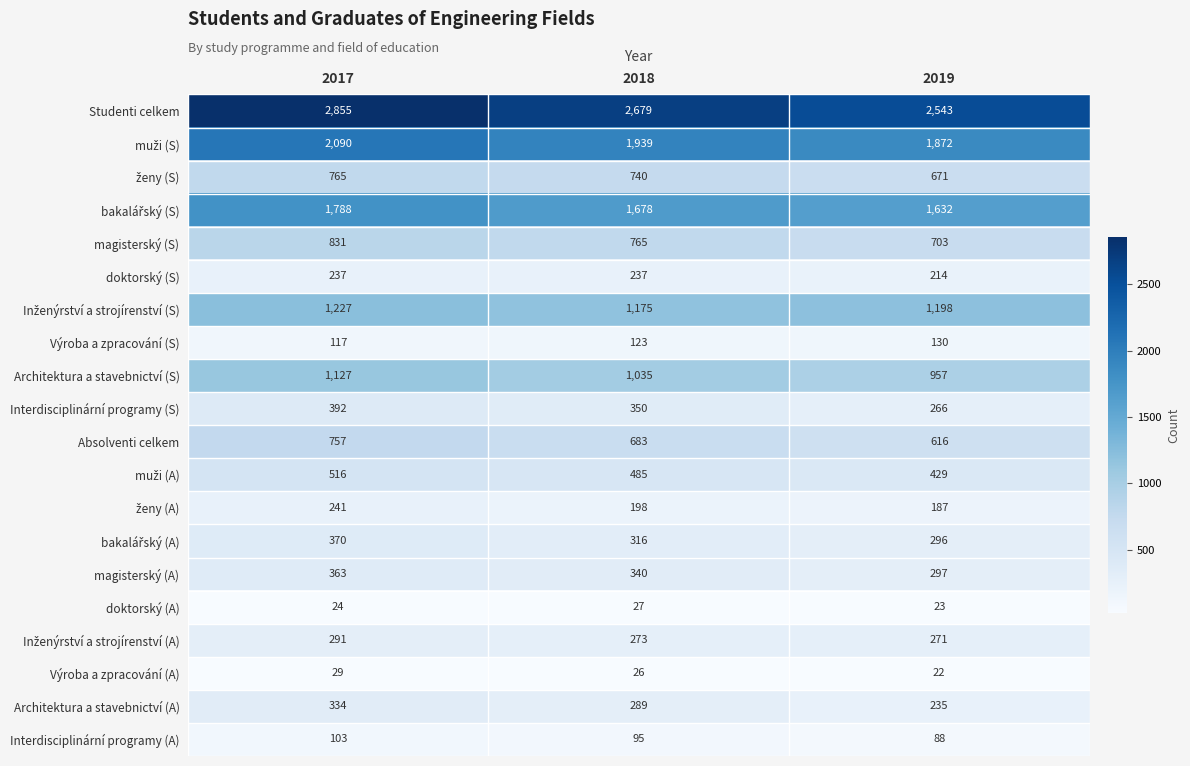

Count the magisterský (A) values in the range 297 to 363.

3